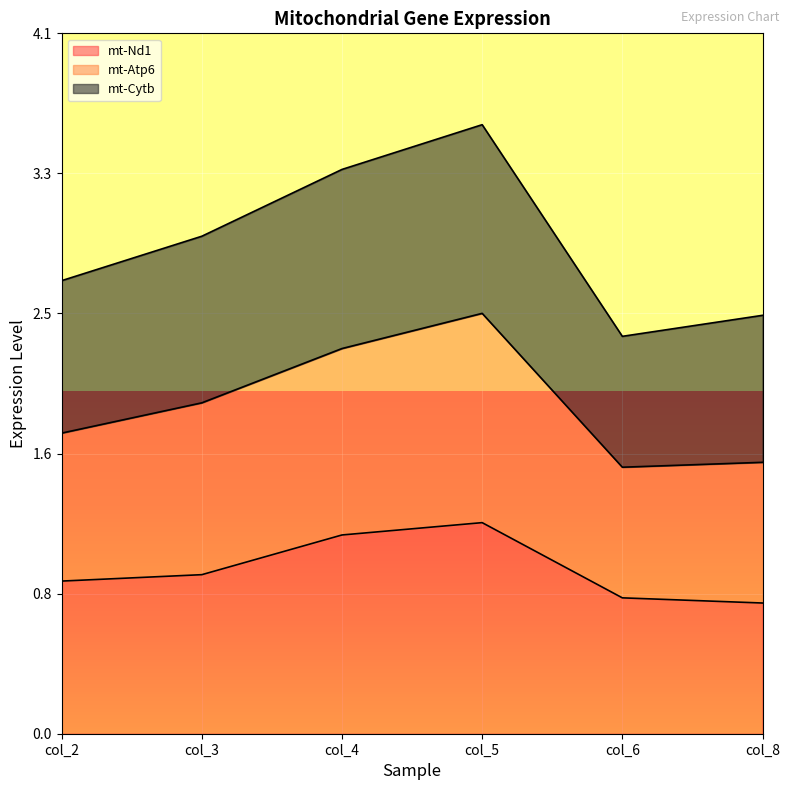

True or false: mt-Nd1 has more than 0 interior local peaks.

True